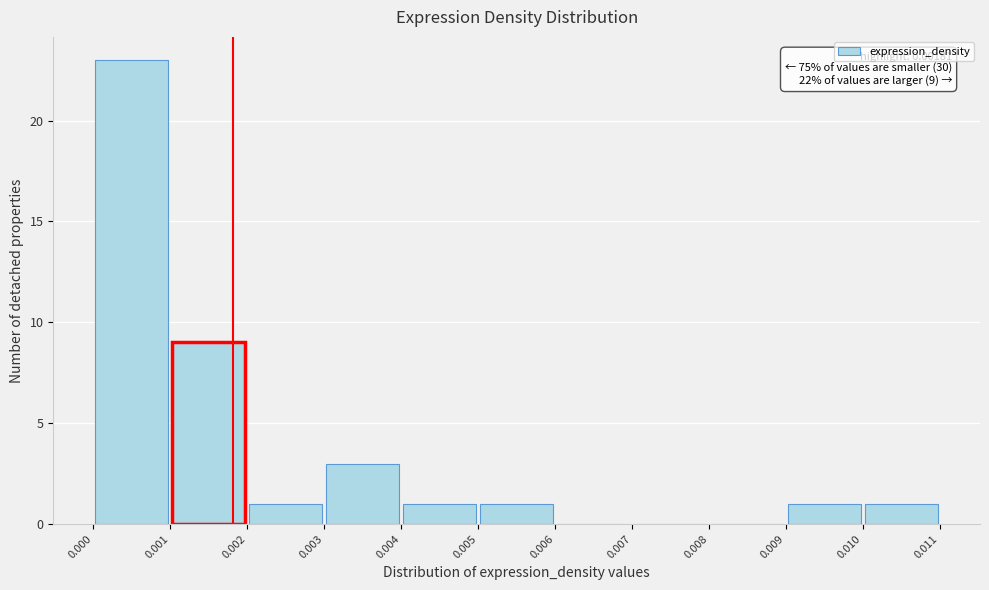

Which range on the x-axis has the tallest bar?

0.000 to 0.001